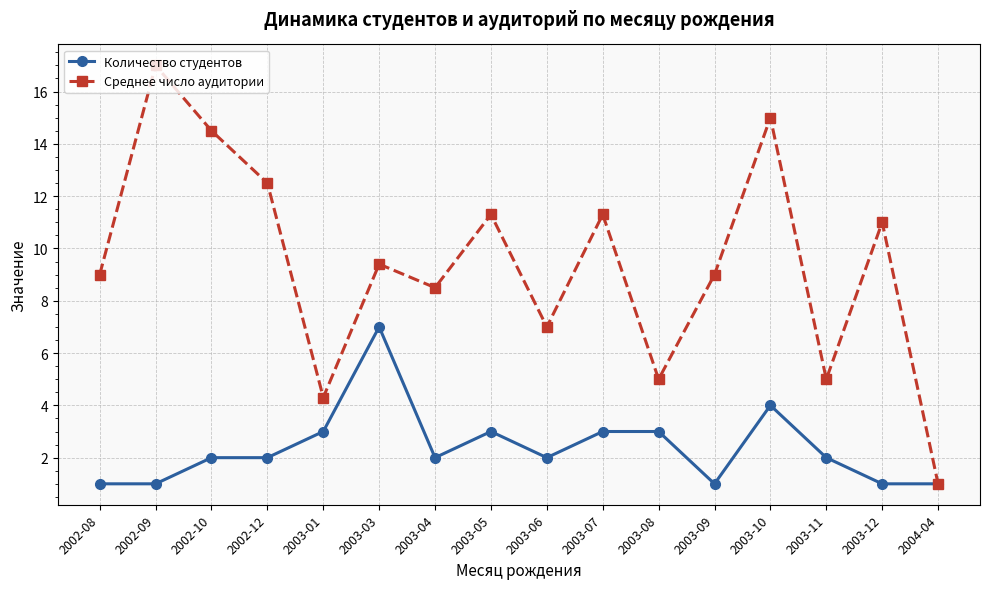

What is the maximum value for Количество студентов?

7.0